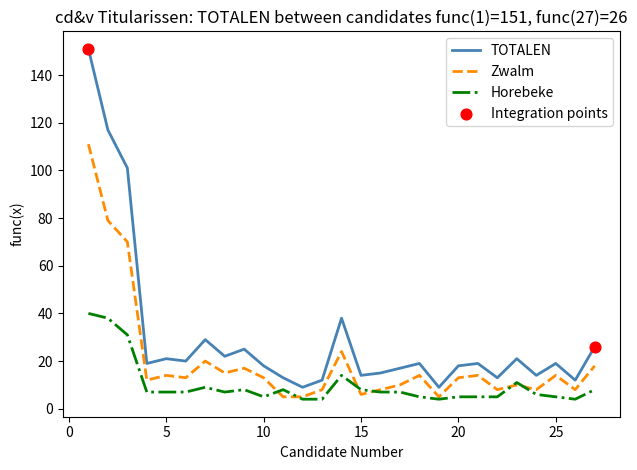

Which series has the largest range (max minus min)?

TOTALEN